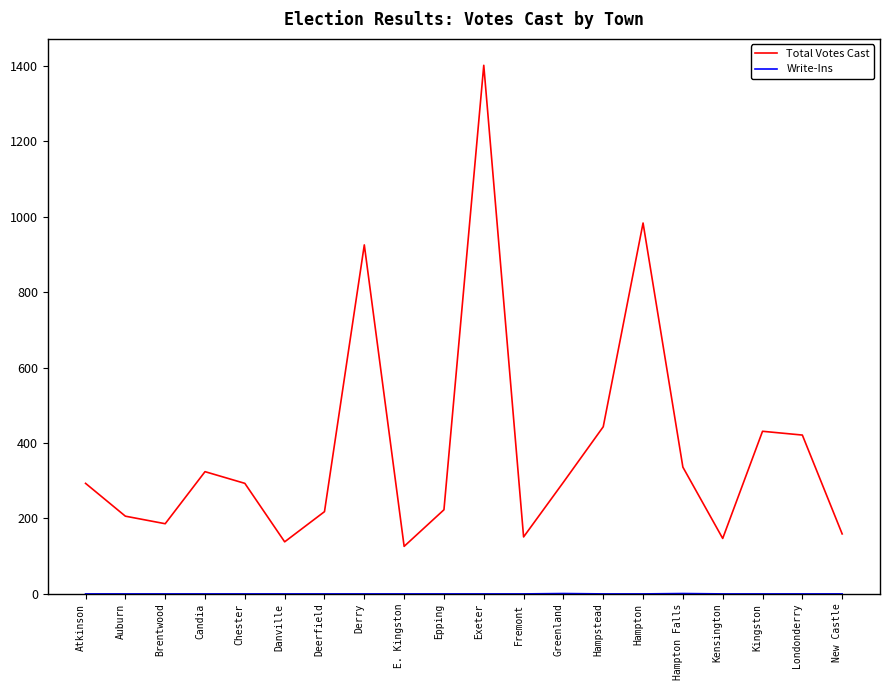

Which series changed the most between Hampton and Kensington?

Total Votes Cast